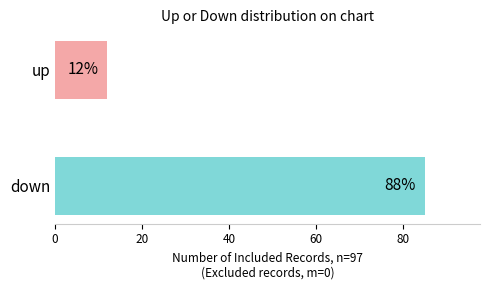

List the labels in order of value, largest first.

down, up